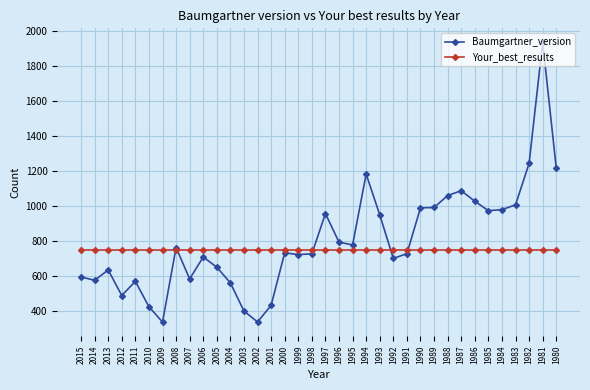

Which series has the largest range (max minus min)?

Baumgartner_version